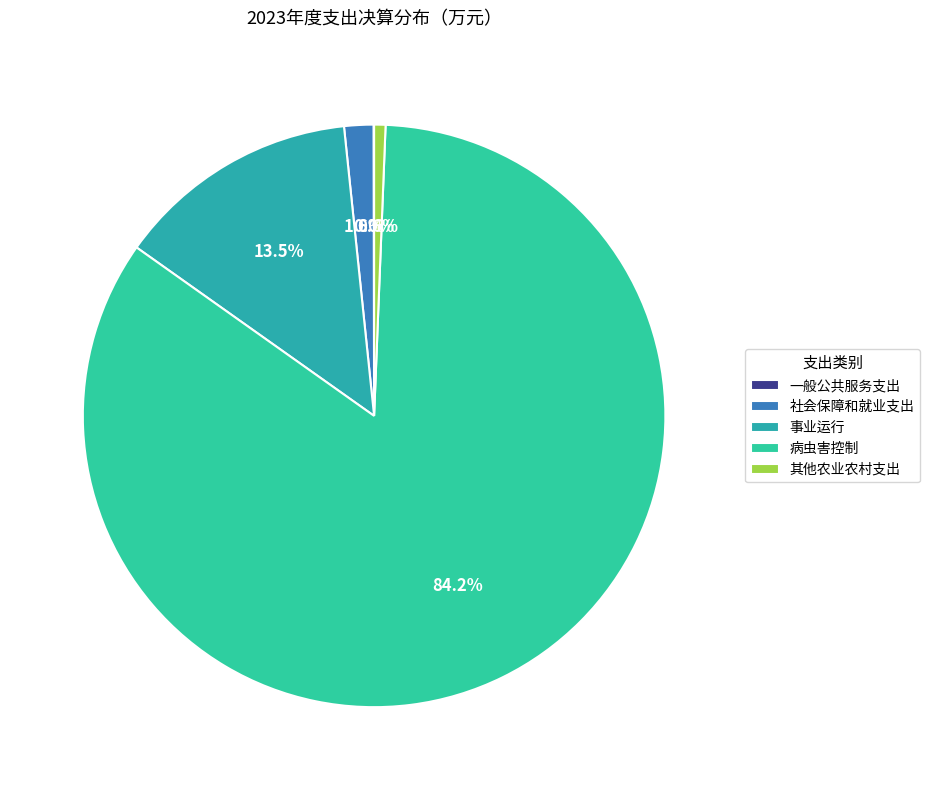

Is it true that 社会保障和就业支出 is 1% of the pie?

False